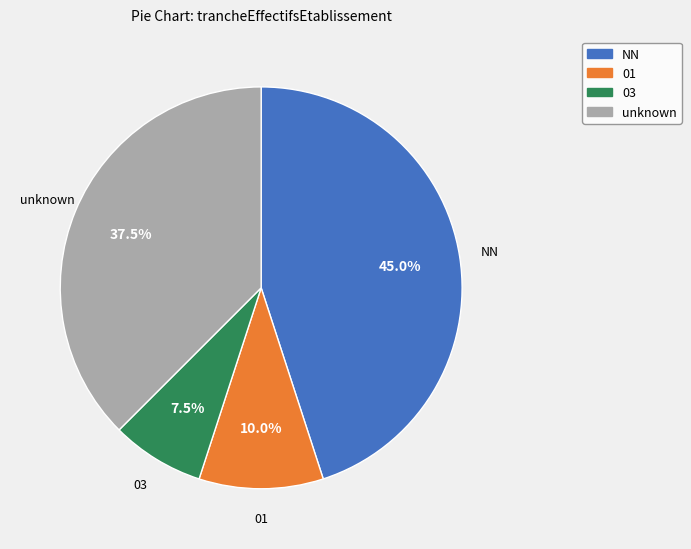

Is there a majority slice in this chart?

No